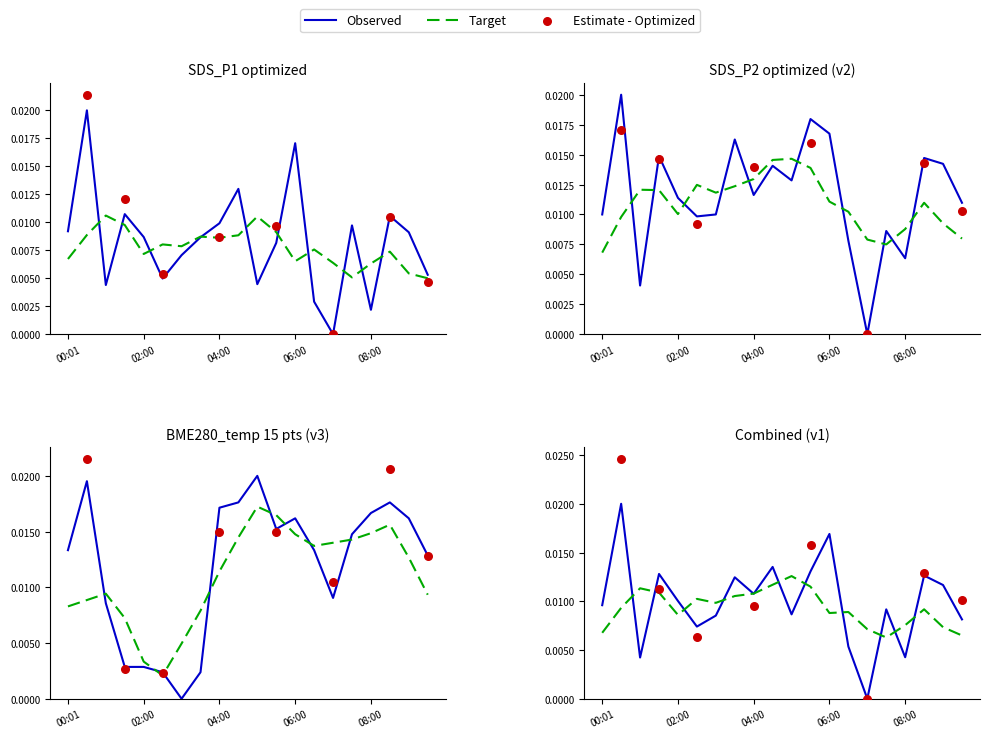

Which series contains the lowest Y value?

SDS_P1